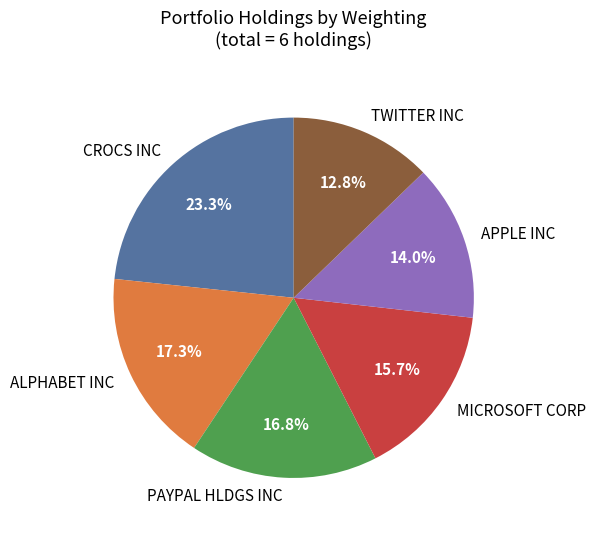

True or false: TWITTER INC accounts for 13% of the total.

True